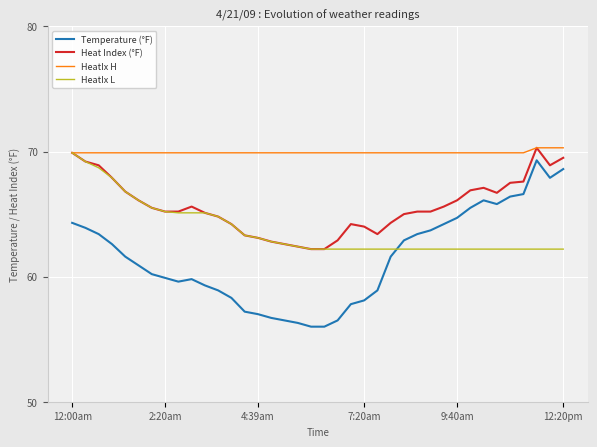

Rank the series by their average value, from lowest to highest.

Temperature (°F), HeatIx L, Heat Index (°F), HeatIx H